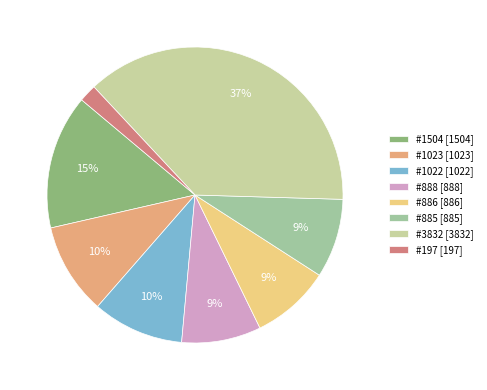

Does #3832 [3832] represent more than half of the total?

No